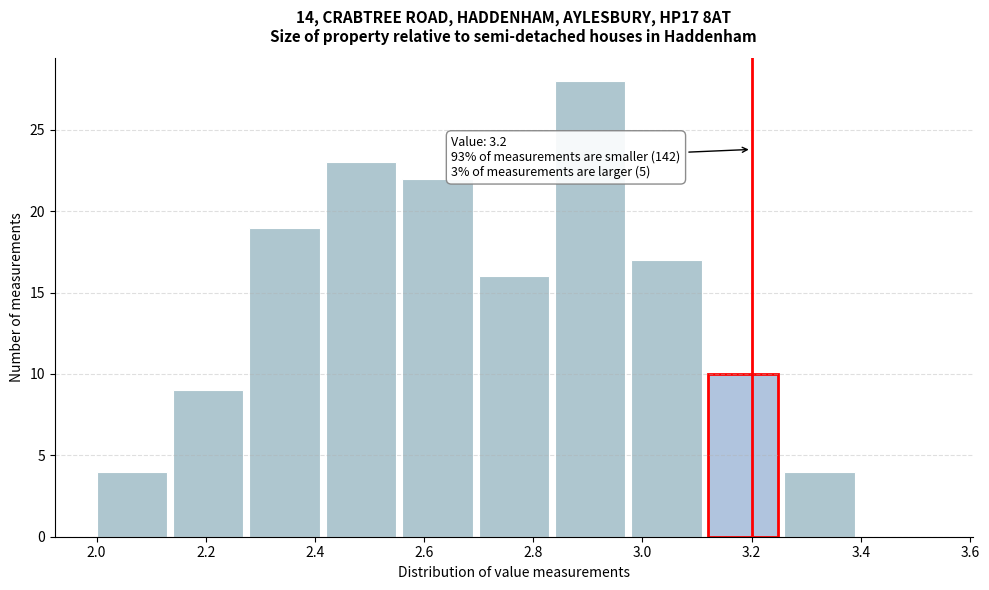

Which range on the x-axis has the tallest bar?

2.84 to 2.98